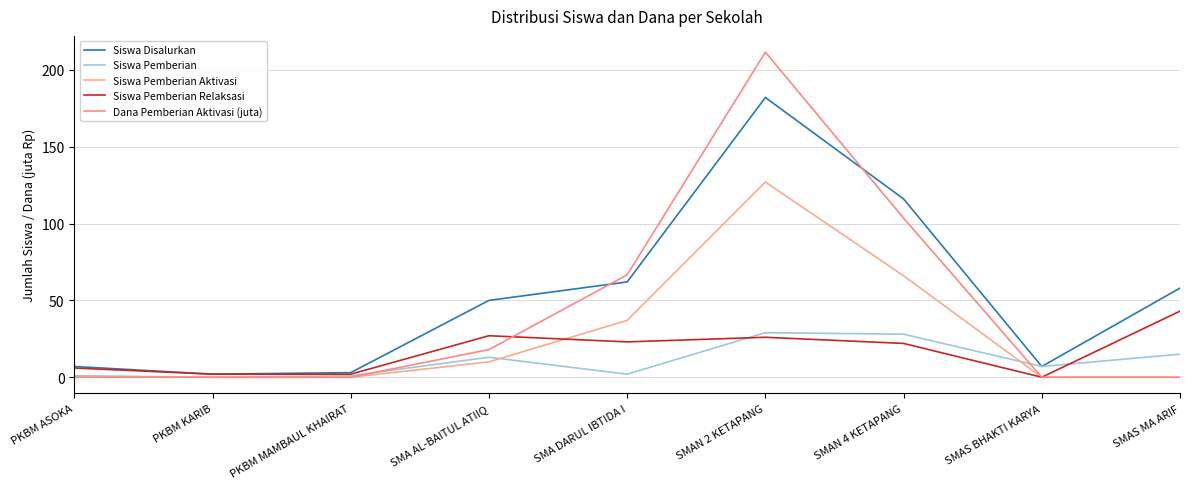

Which series changed the most between PKBM KARIB and SMAS BHAKTI KARYA?

Siswa Pemberian